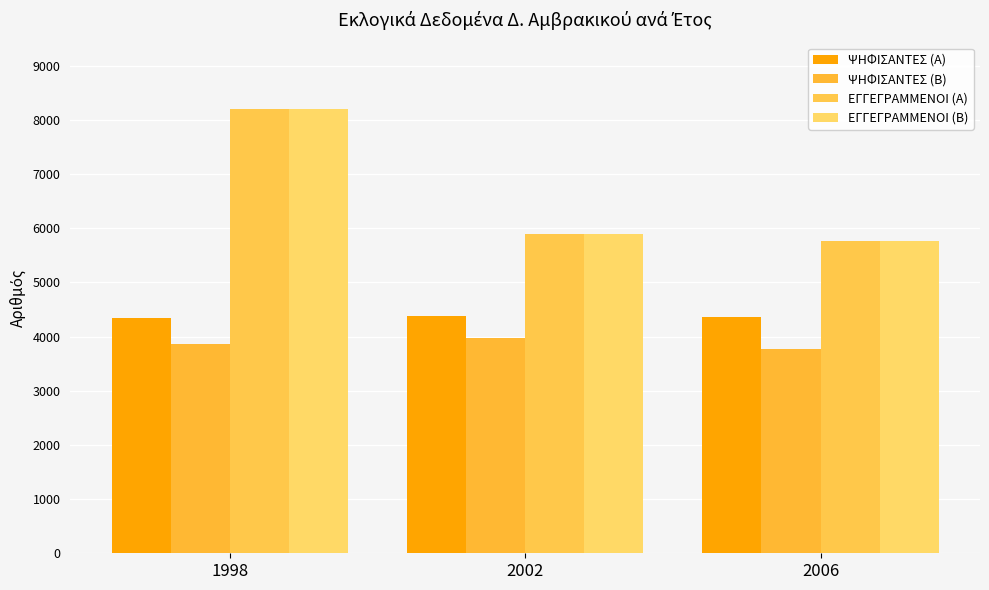

How many distinct data groups are displayed?

4